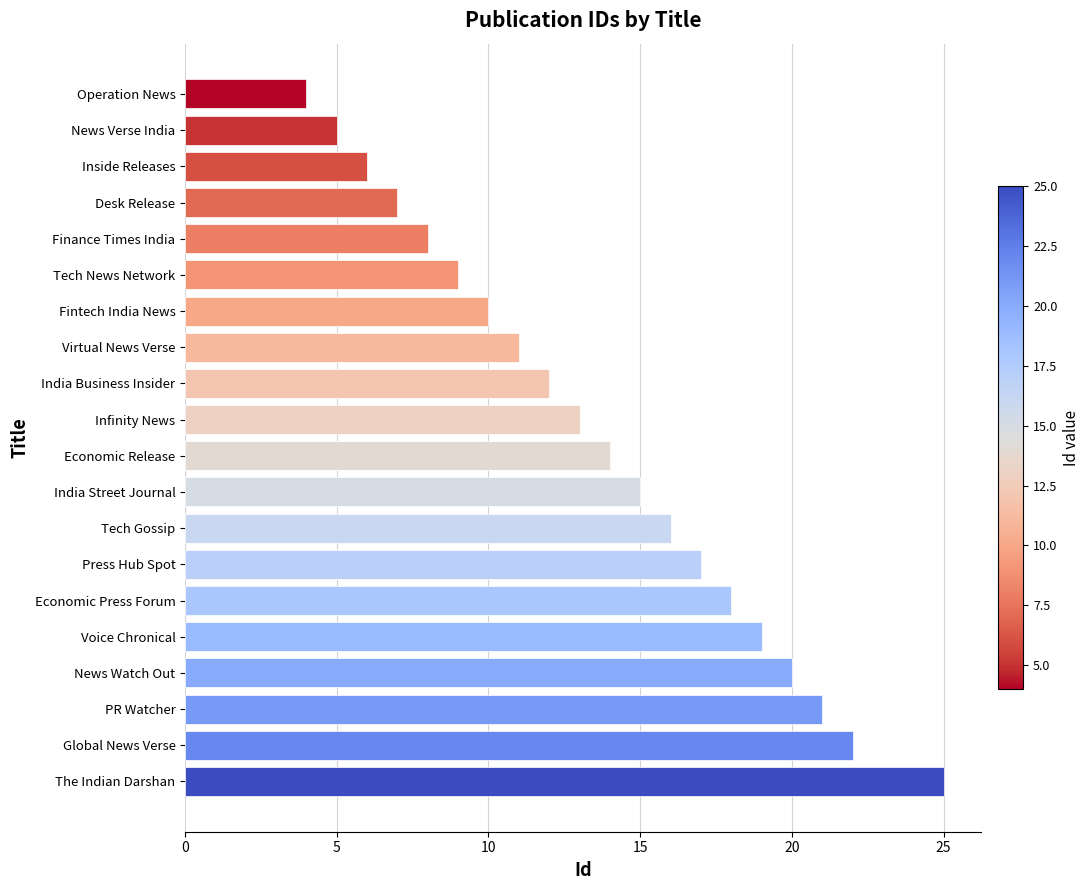

Reading top to bottom, list all the values displayed in this chart.

Operation News=4	News Verse India=5	Inside Releases=6	Desk Release=7	Finance Times India=8	Tech News Network=9	Fintech India News=10	Virtual News Verse=11	India Business Insider=12	Infinity News=13	Economic Release=14	India Street Journal=15	Tech Gossip=16	Press Hub Spot=17	Economic Press Forum=18	Voice Chronical=19	News Watch Out=20	PR Watcher=21	Global News Verse=22	The Indian Darshan=25